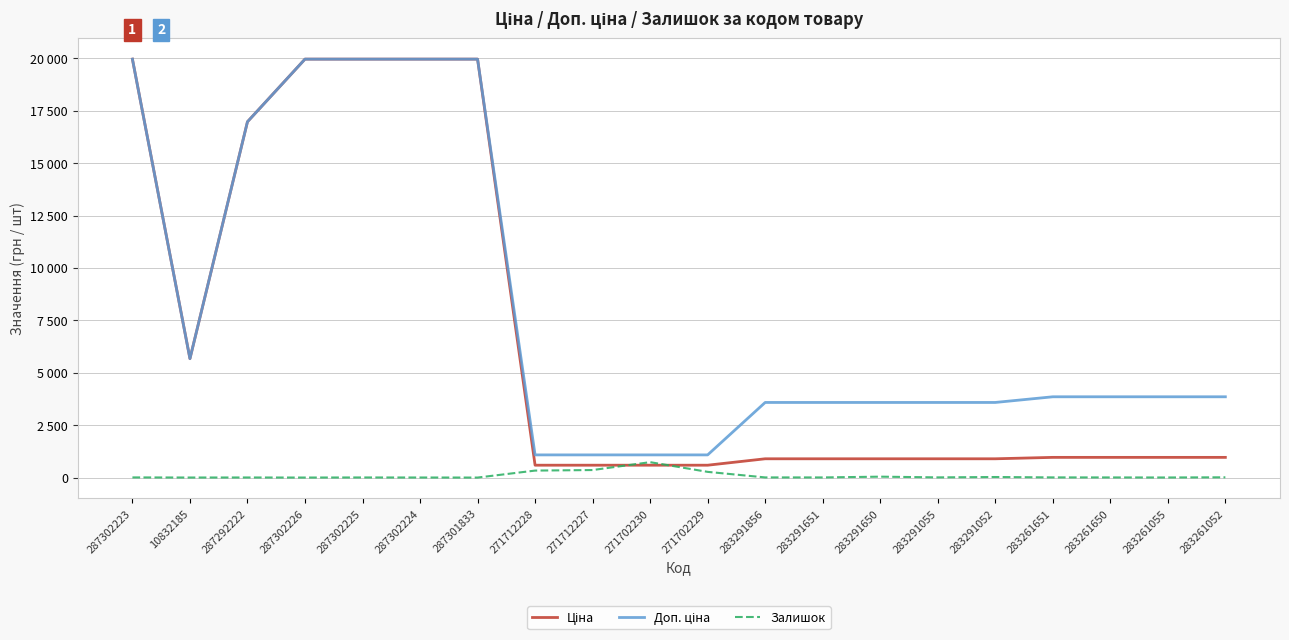

Is this an area chart (filled region under the line)?

No